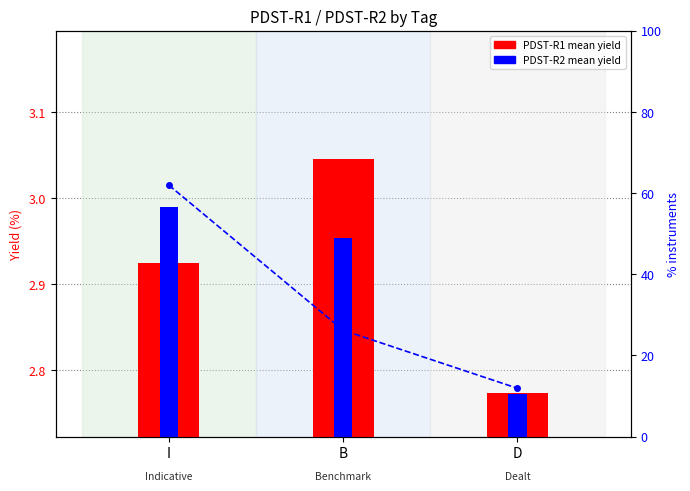

Between I and B, which series saw the biggest shift?

% of instruments